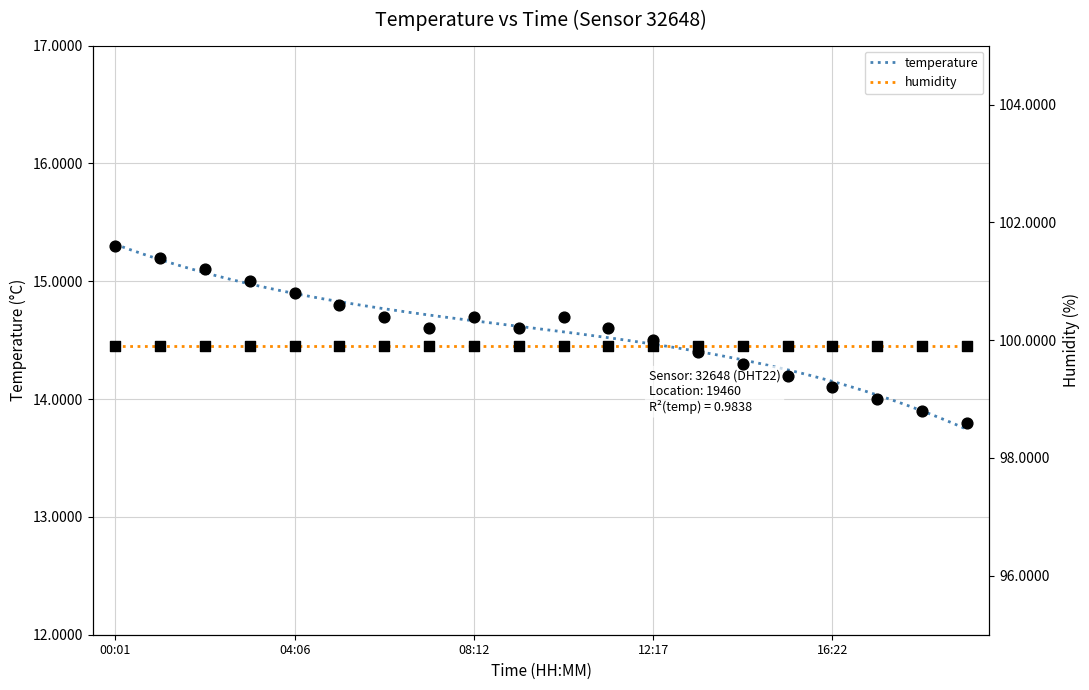

What is the ratio of the value at 10:14 to the value at 05:08?

1.0